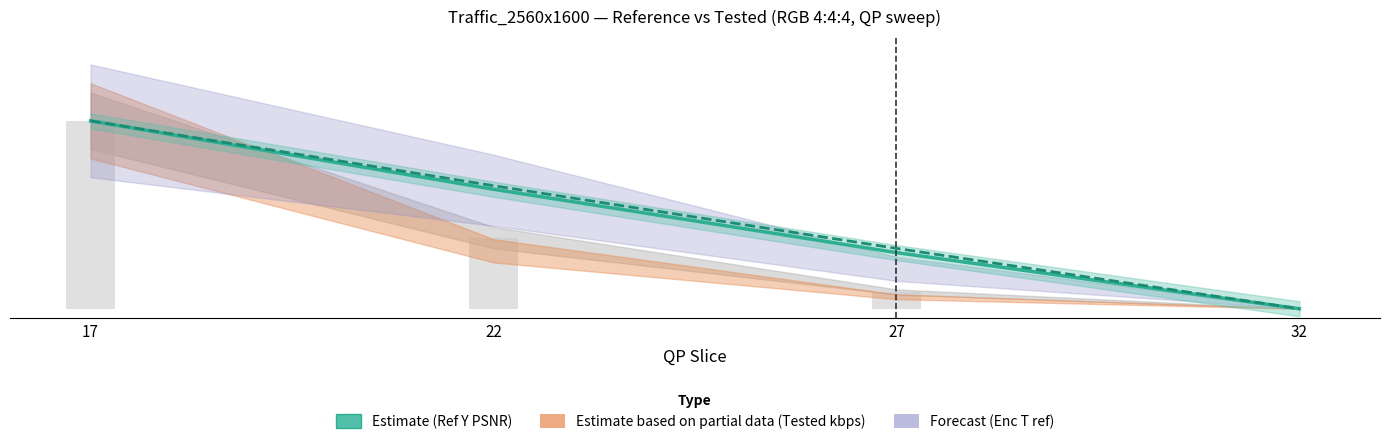

Which series has the largest range (max minus min)?

Reference Y PSNR (estimate)